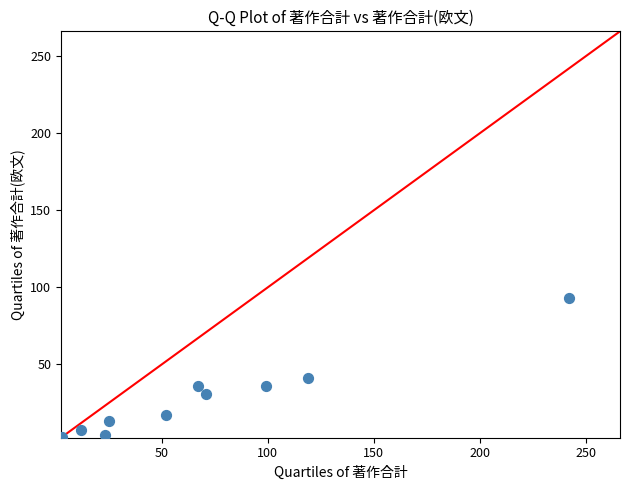

What Y value in the scatter plot is closest to 48?

41